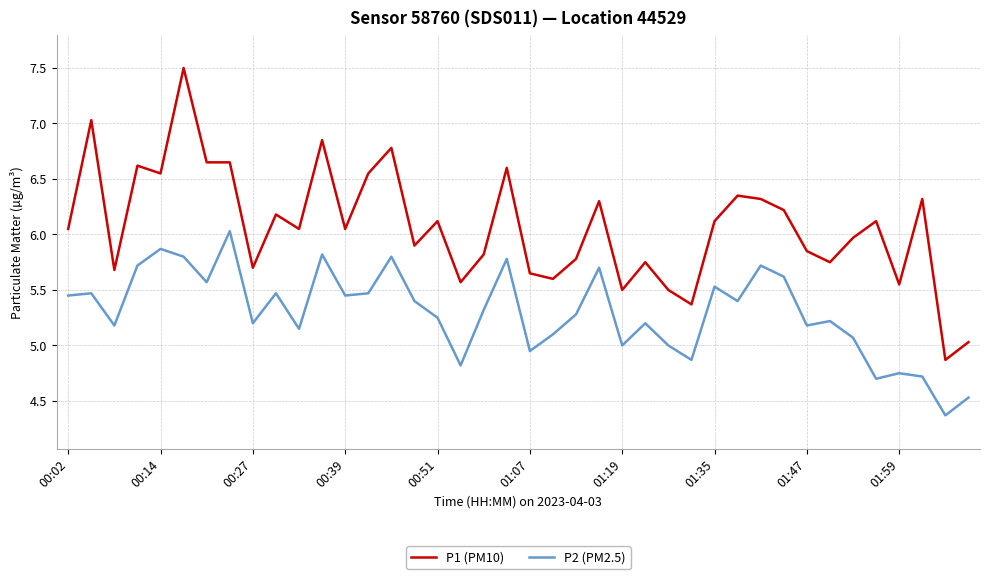

What is the lowest value of the P2 (PM2.5) series?

4.4